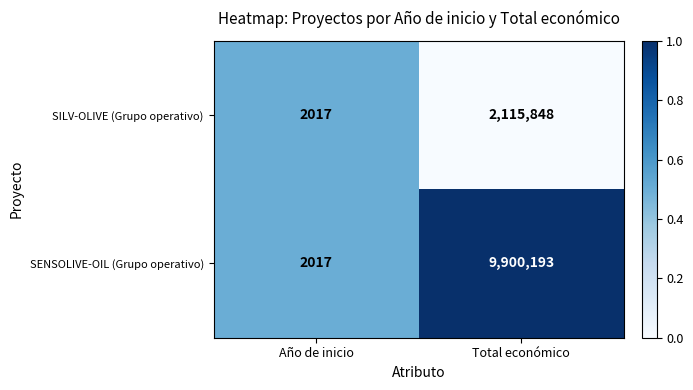

What is the difference between the highest and lowest values at Total económico?

7784345